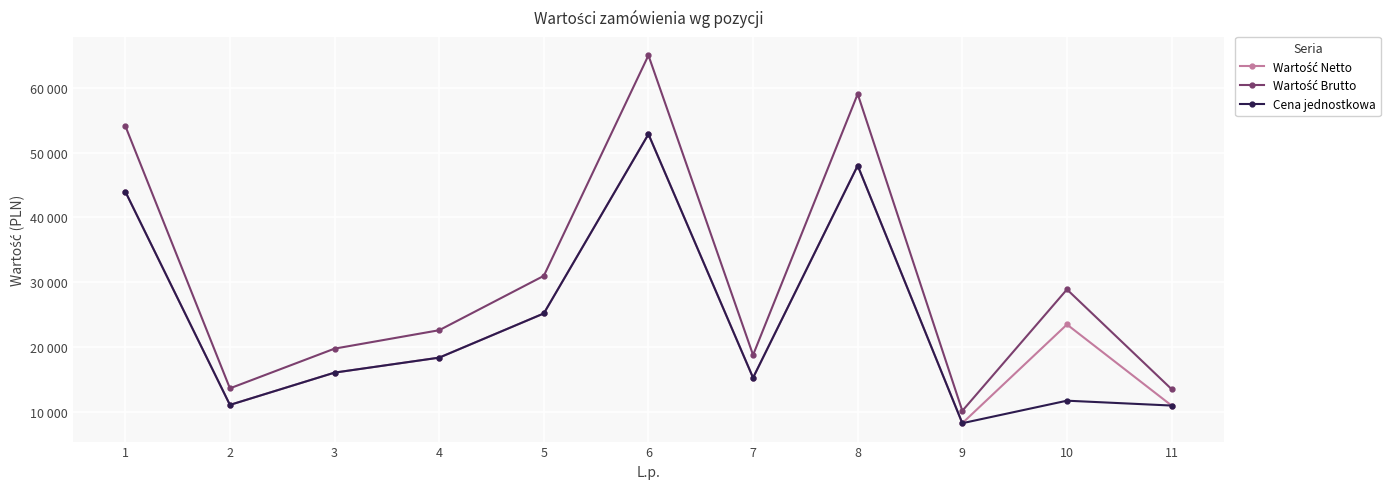

List the labels in order of Cena jednostkowa value, smallest first.

9, 11, 2, 10, 7, 3, 4, 5, 1, 8, 6